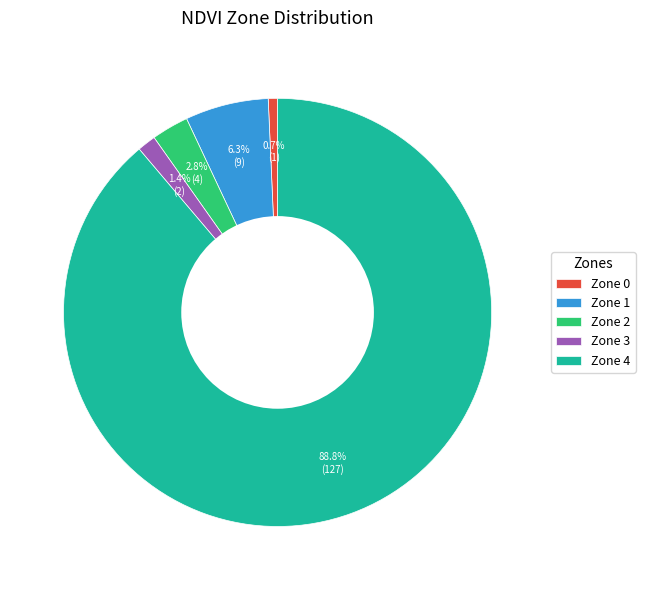

How much of the chart is everything except Zone 3?

98.6%